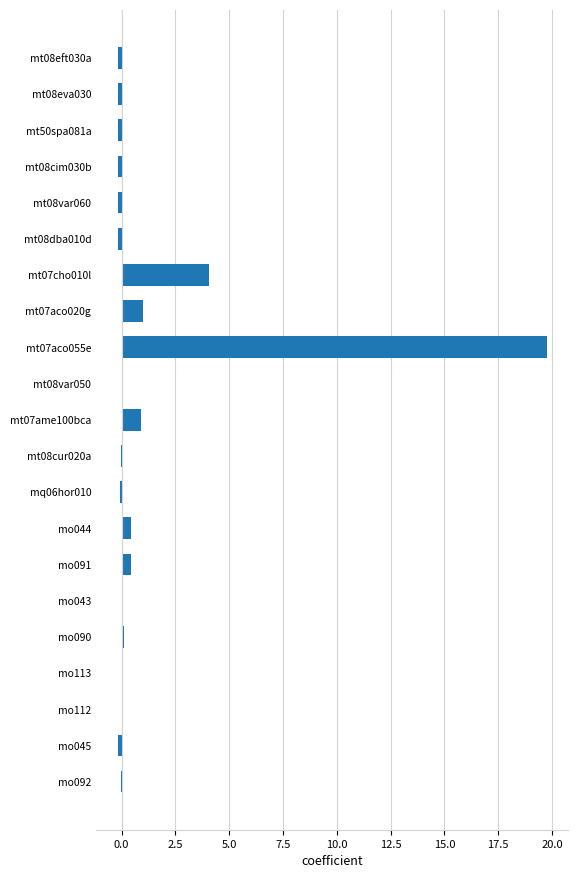

How many series are shown in this chart?

1